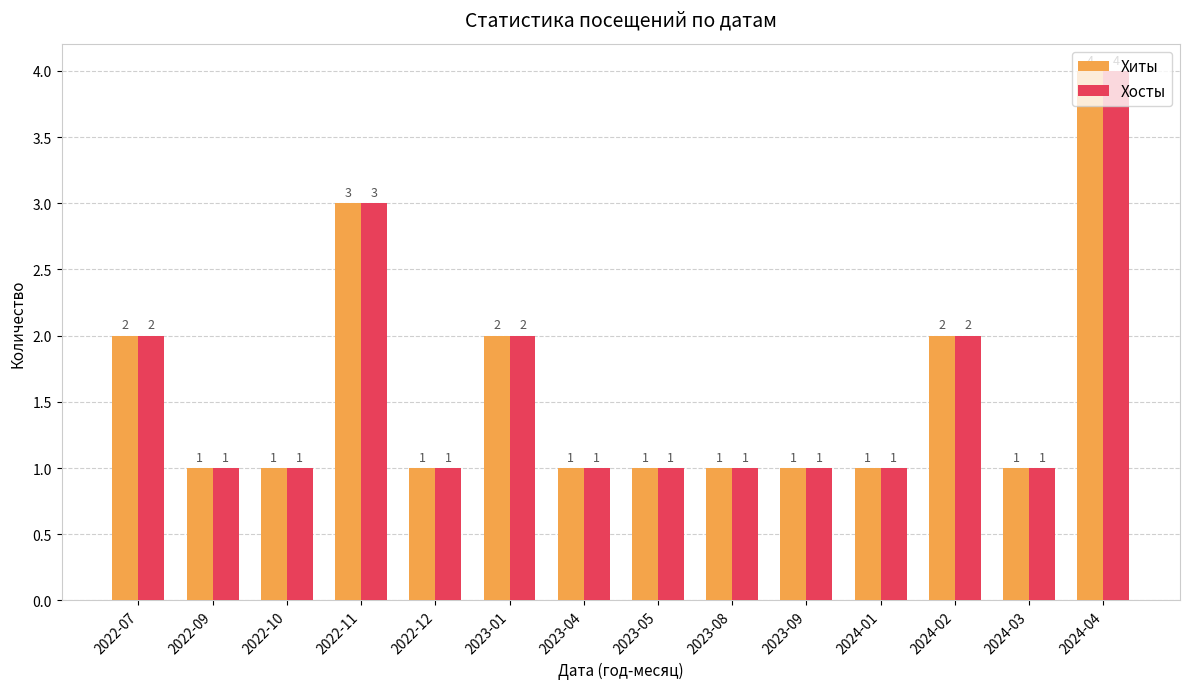

What is the total value across all series at 2024-02?

4